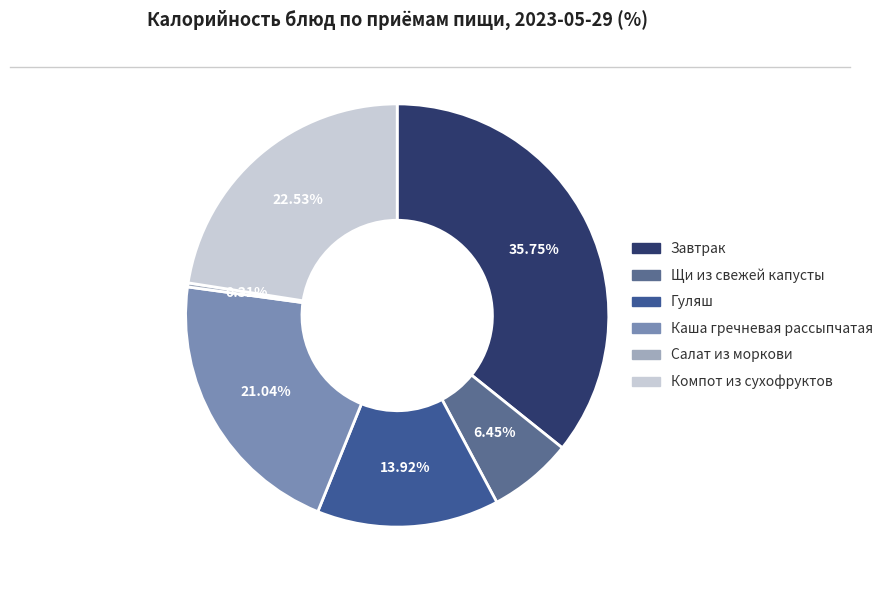

Is there a majority slice in this chart?

No